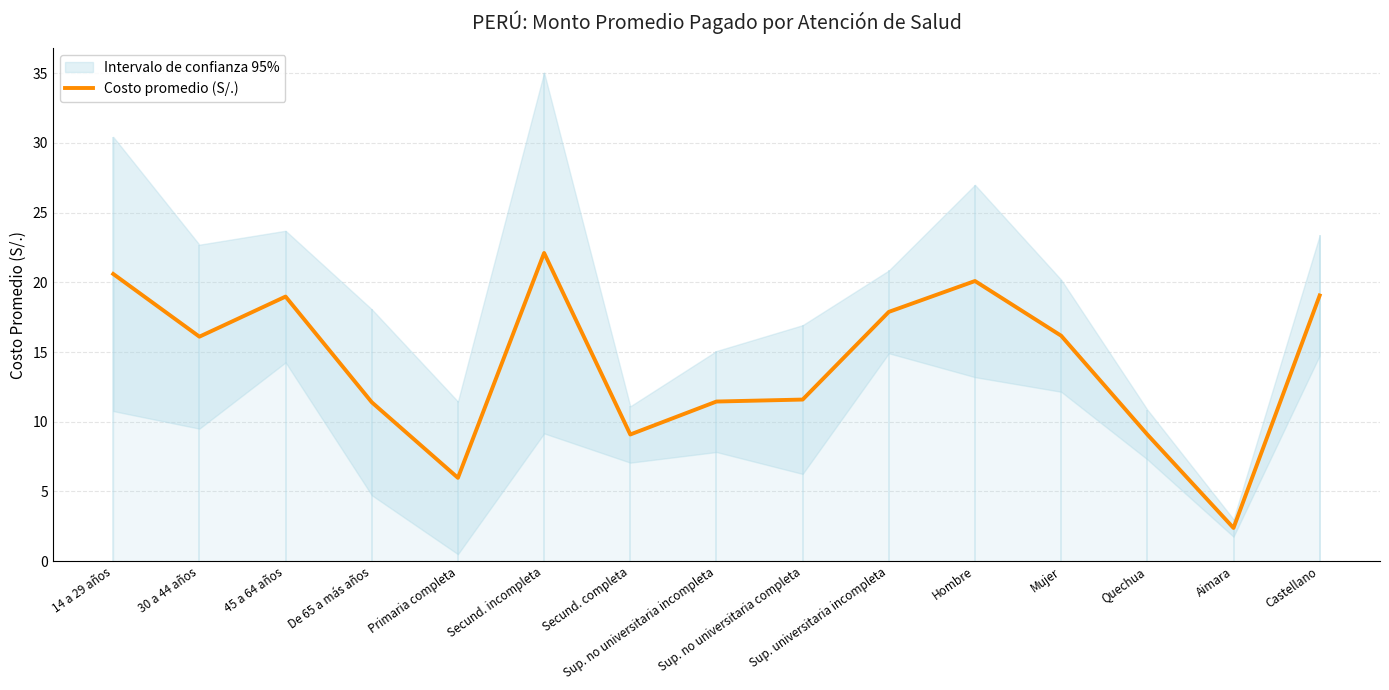

Where is the data nearest to the value 12?

Sup. no universitaria completa